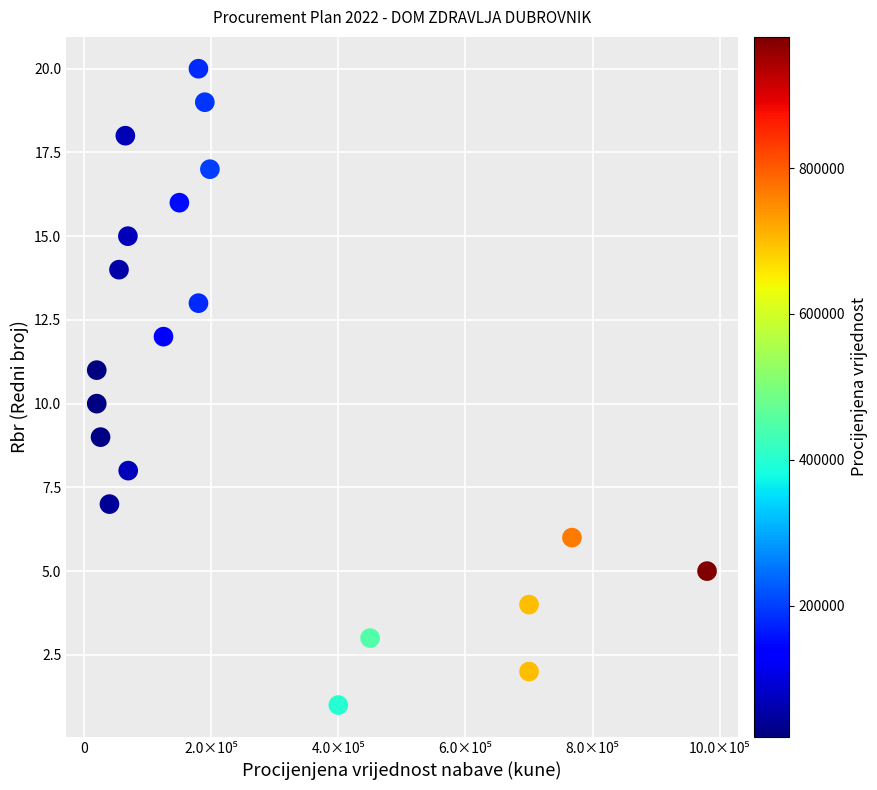

What is the range of Y values (max minus min)?

19